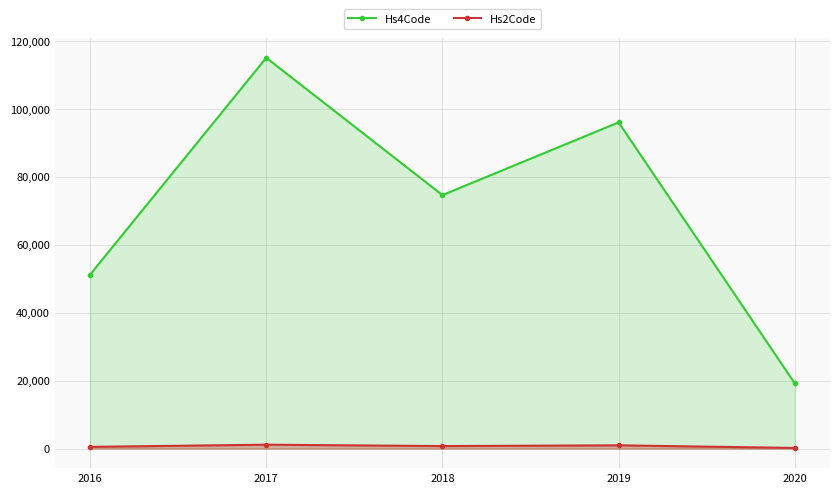

The Hs4Code series shows 125664 at 2019. True or false?

False